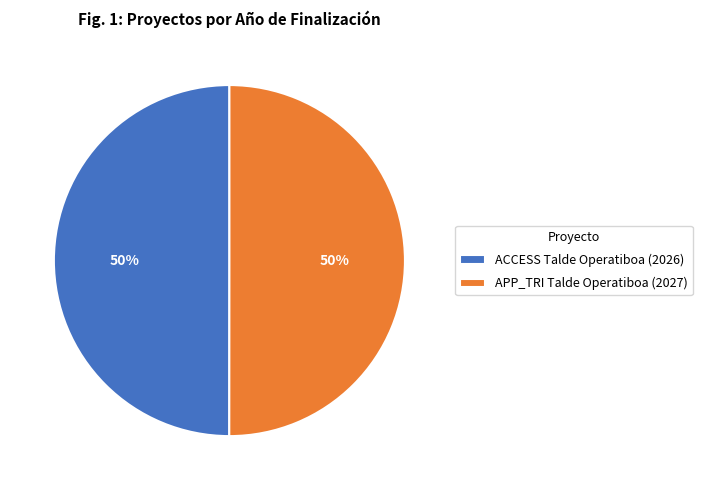

Combined, do ACCESS Talde Operatiboa (2026) and APP_TRI Talde Operatiboa (2027) account for over 50%?

Yes